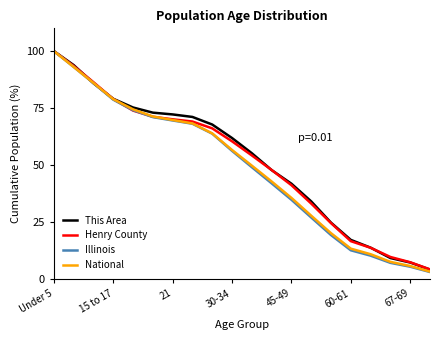

What is the smallest value displayed?

3.0